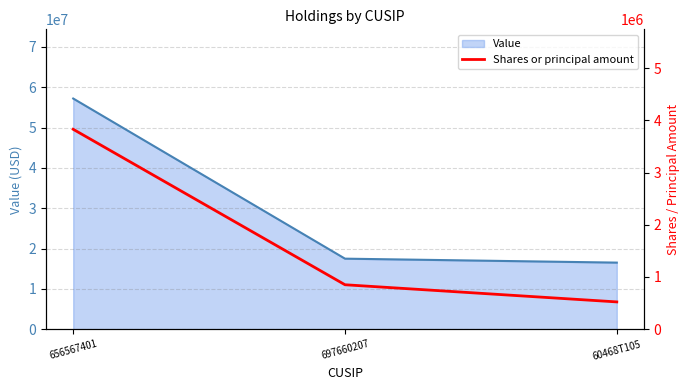

What is the smallest value displayed?

522500